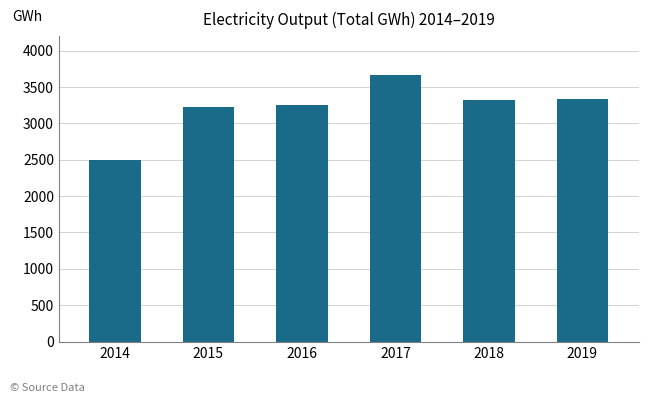

How many distinct data groups are displayed?

1